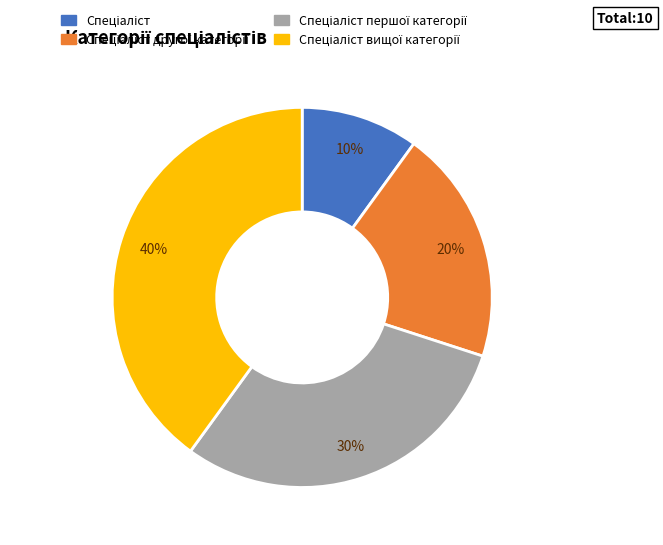

Count the number of slices in the pie.

4